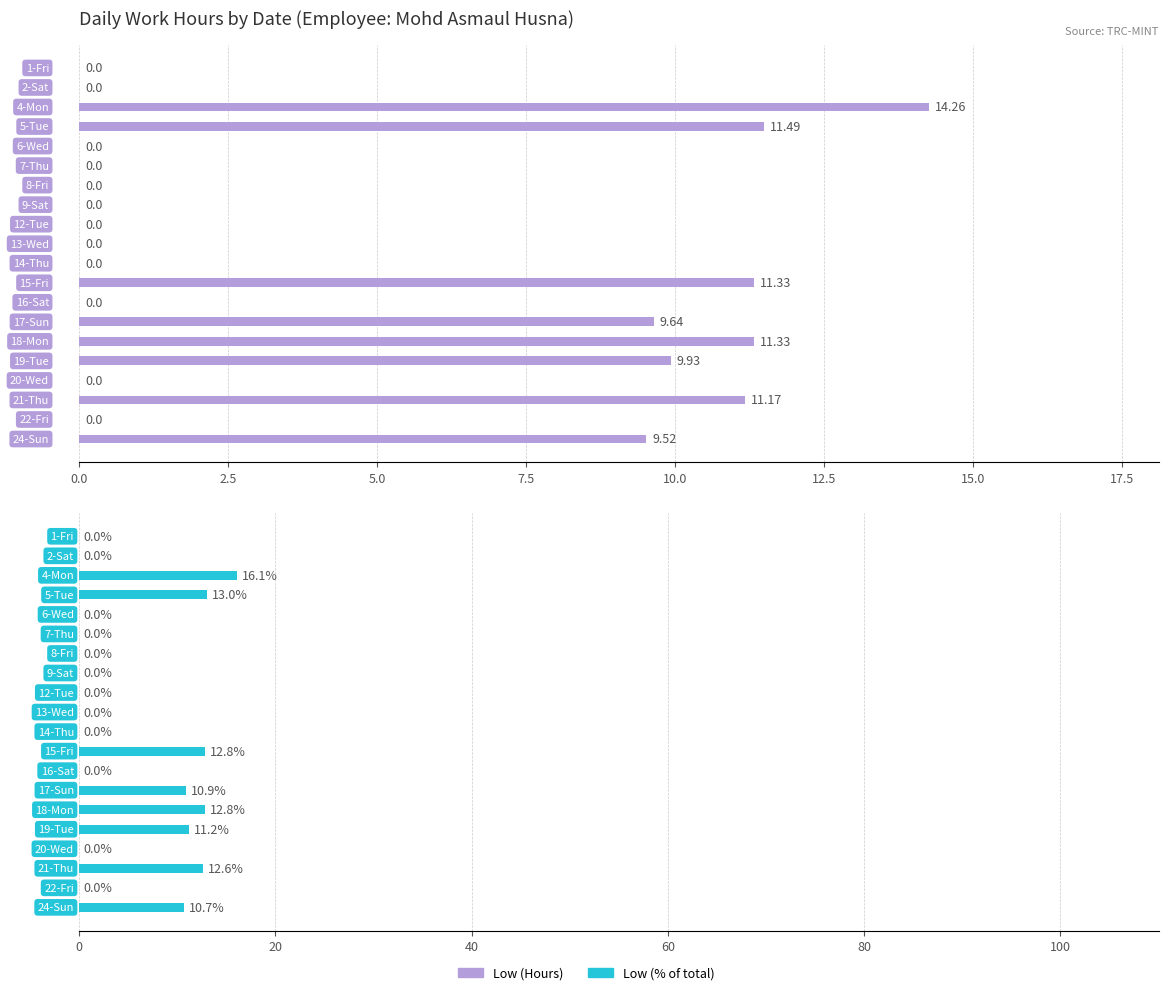

Is it true that Low (Hours) equals 0.0 at 20.0?

True